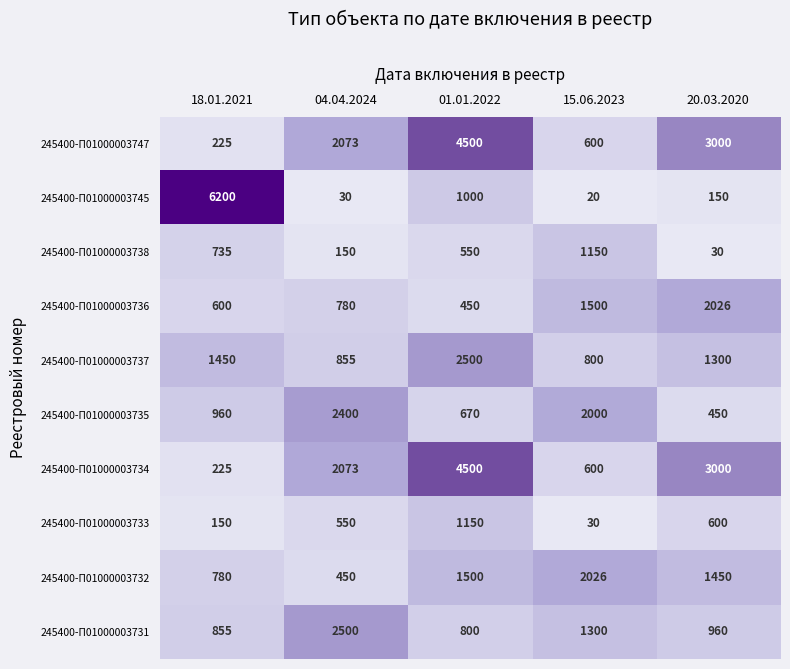

What is the sum of all 245400-П01000003738 values?

2615